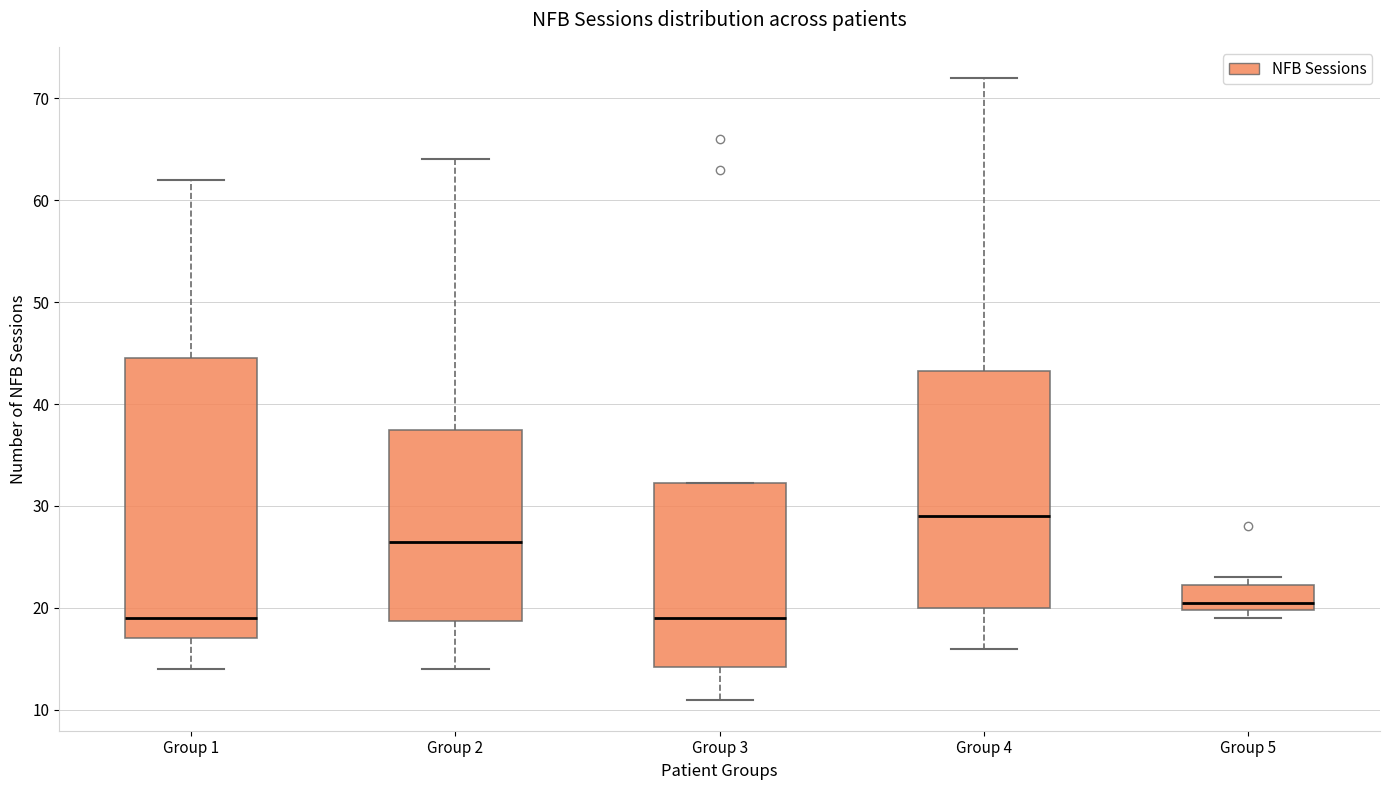

Comparing the boxes themselves (not the whiskers), which one is the tallest?

Group 1